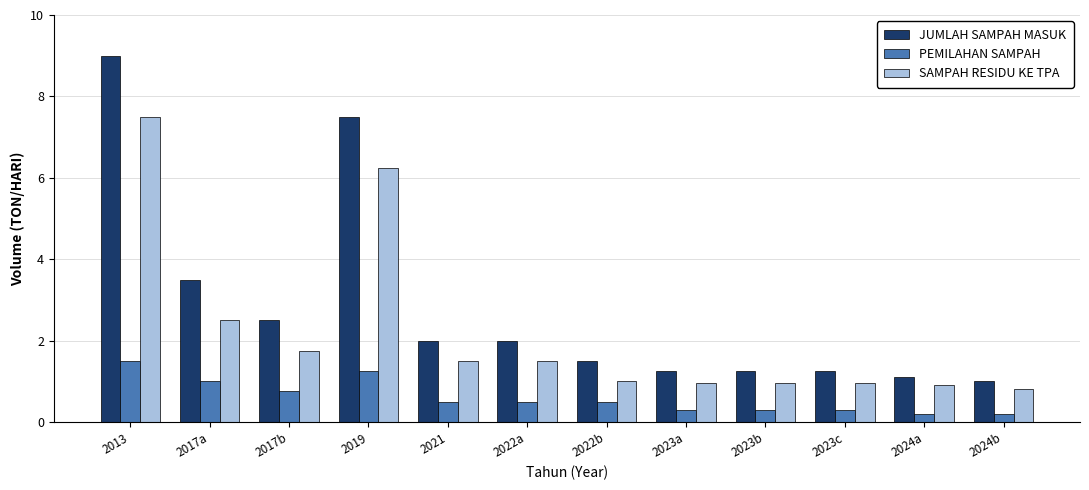

Is the value of JUMLAH SAMPAH MASUK at 2023a greater than the value of SAMPAH RESIDU KE TPA at 2023b?

Yes